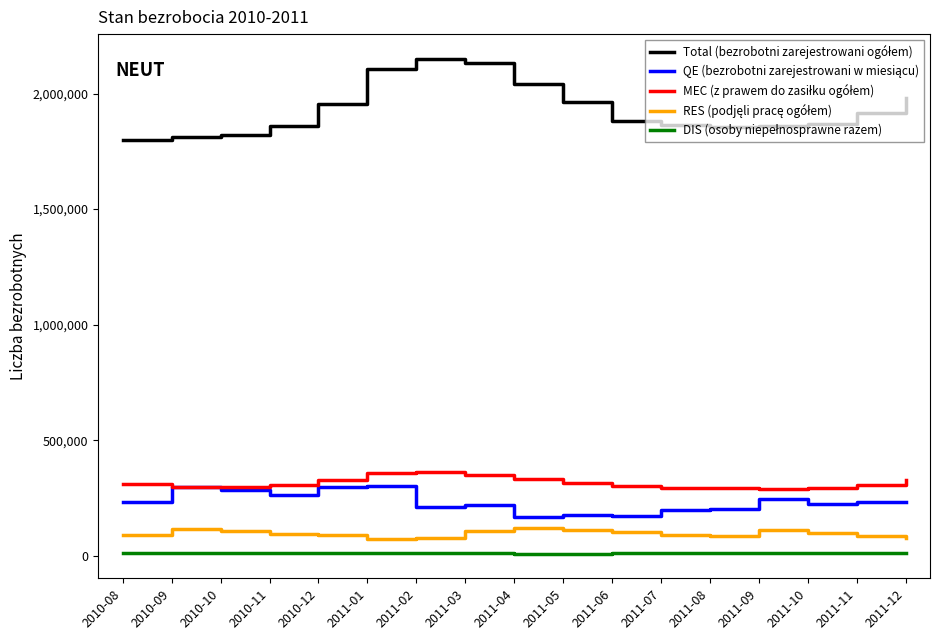

What is the maximum value shown in the chart?

2150233